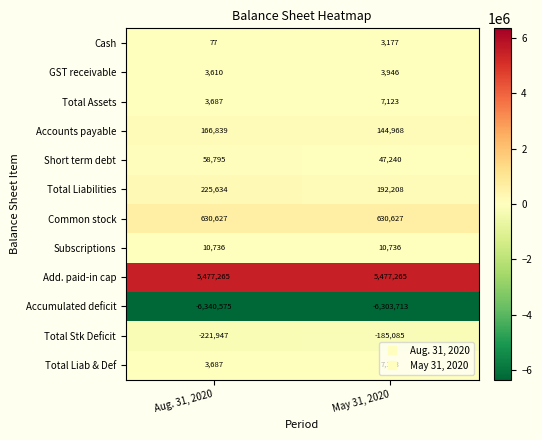

What is the difference between the highest and lowest values at Aug. 31, 2020?

11817840